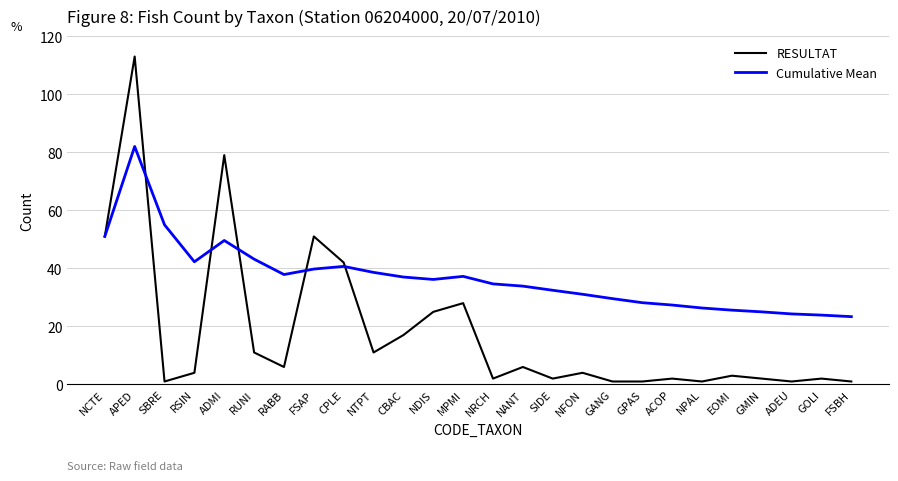

At which category is the sum across all series the highest?

APED